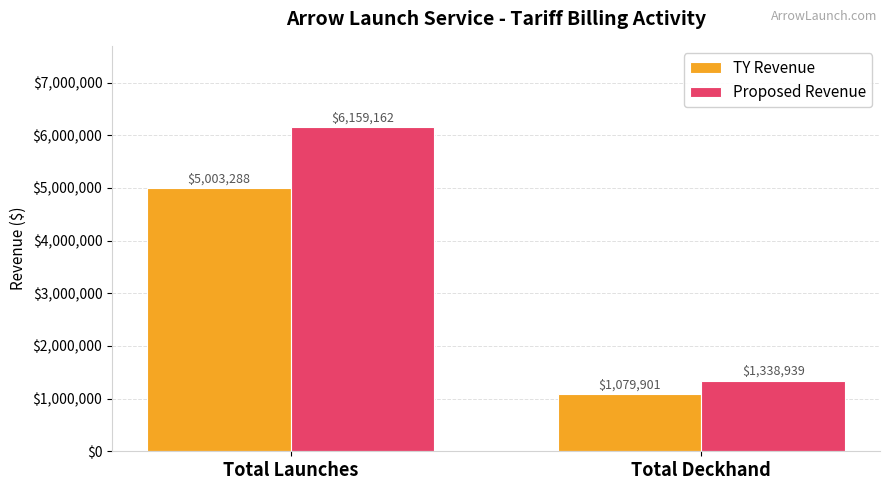

What is the label of the 1st bar from the right?

Total Deckhand